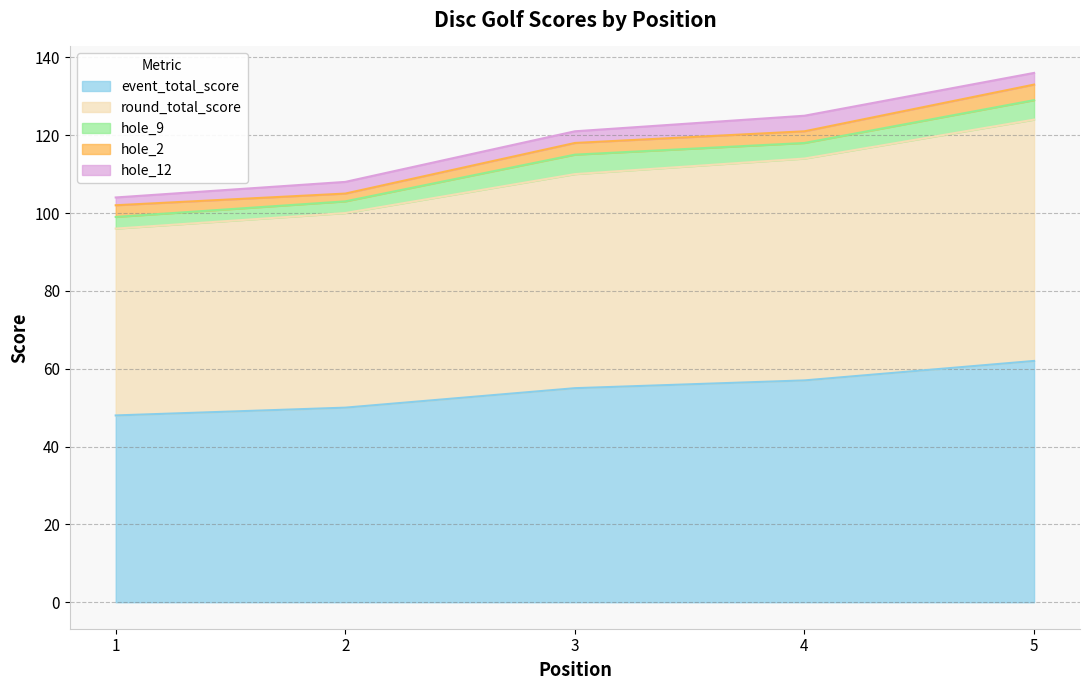

True or false: hole_12 and event_total_score cross at least once.

False